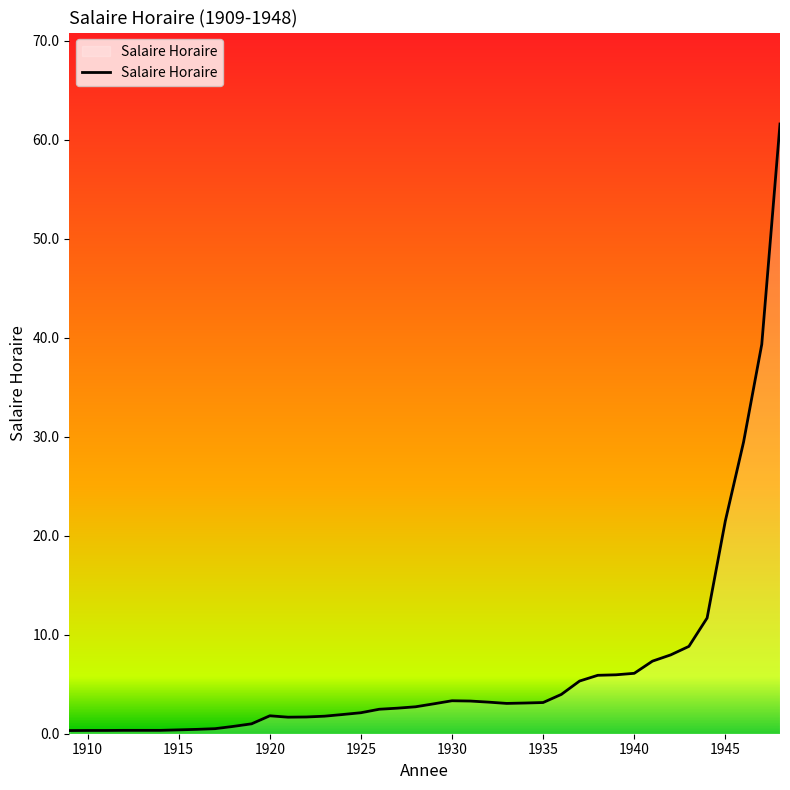

What is the maximum value shown in the chart?

61.6